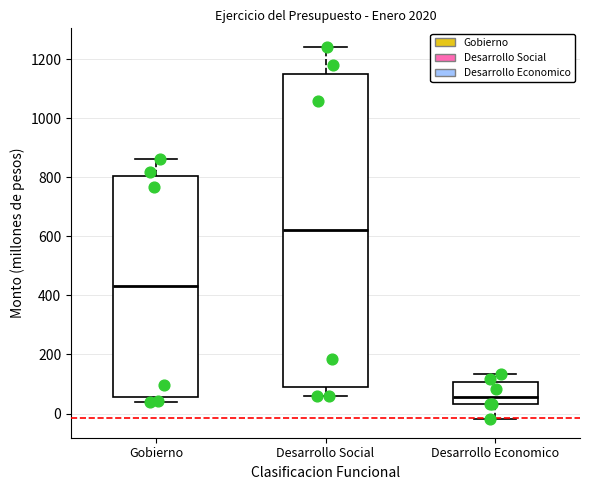

Where is the upper edge of the box for Gobierno on the y-axis? The values are not printed on the chart, so give them approximately, as read against the axis.

800